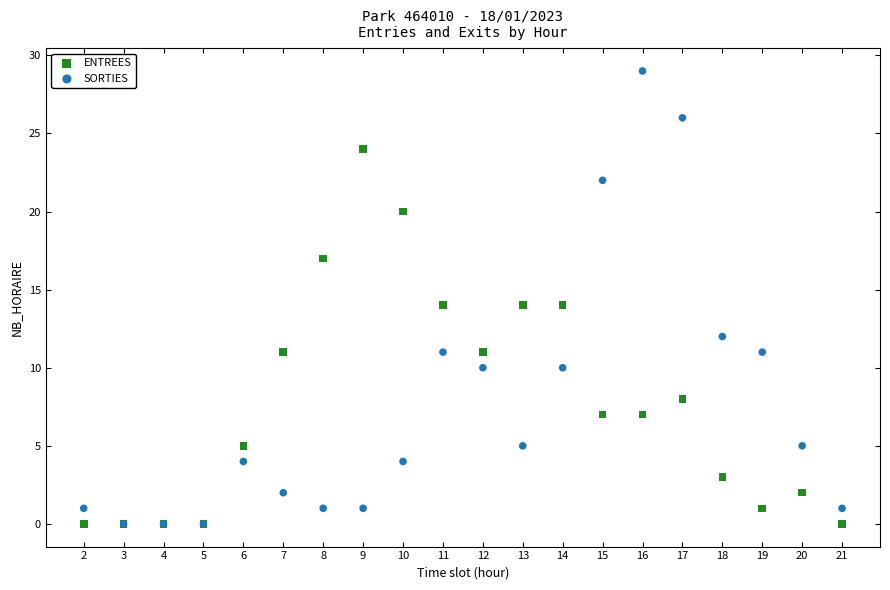

What are all the series names shown in the legend?

ENTREES, SORTIES